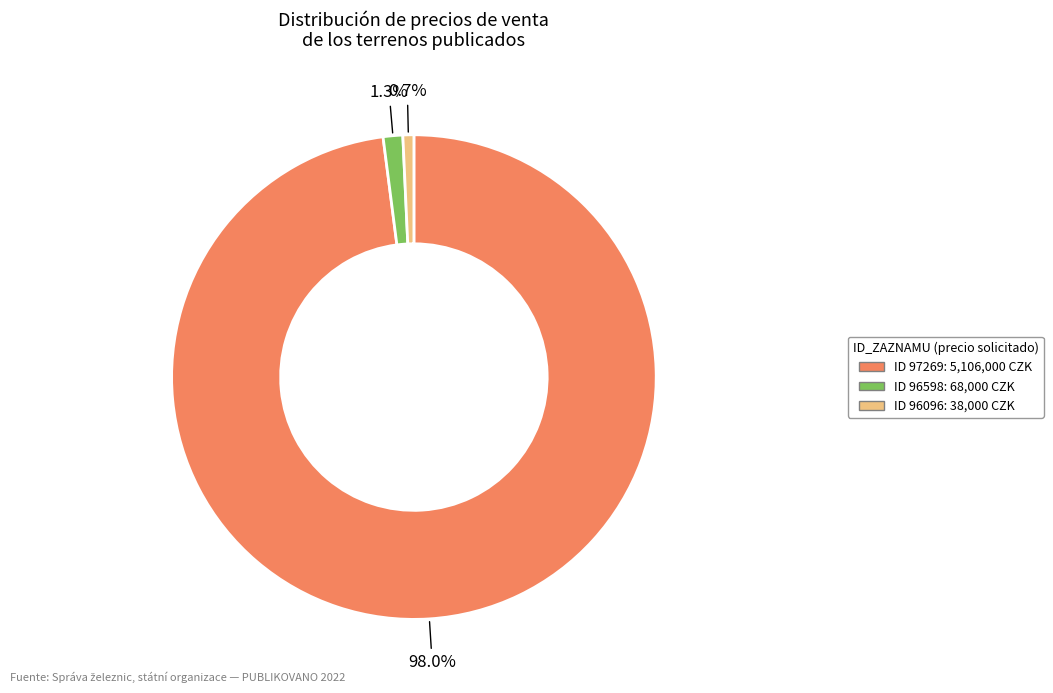

Is there a majority slice in this chart?

Yes